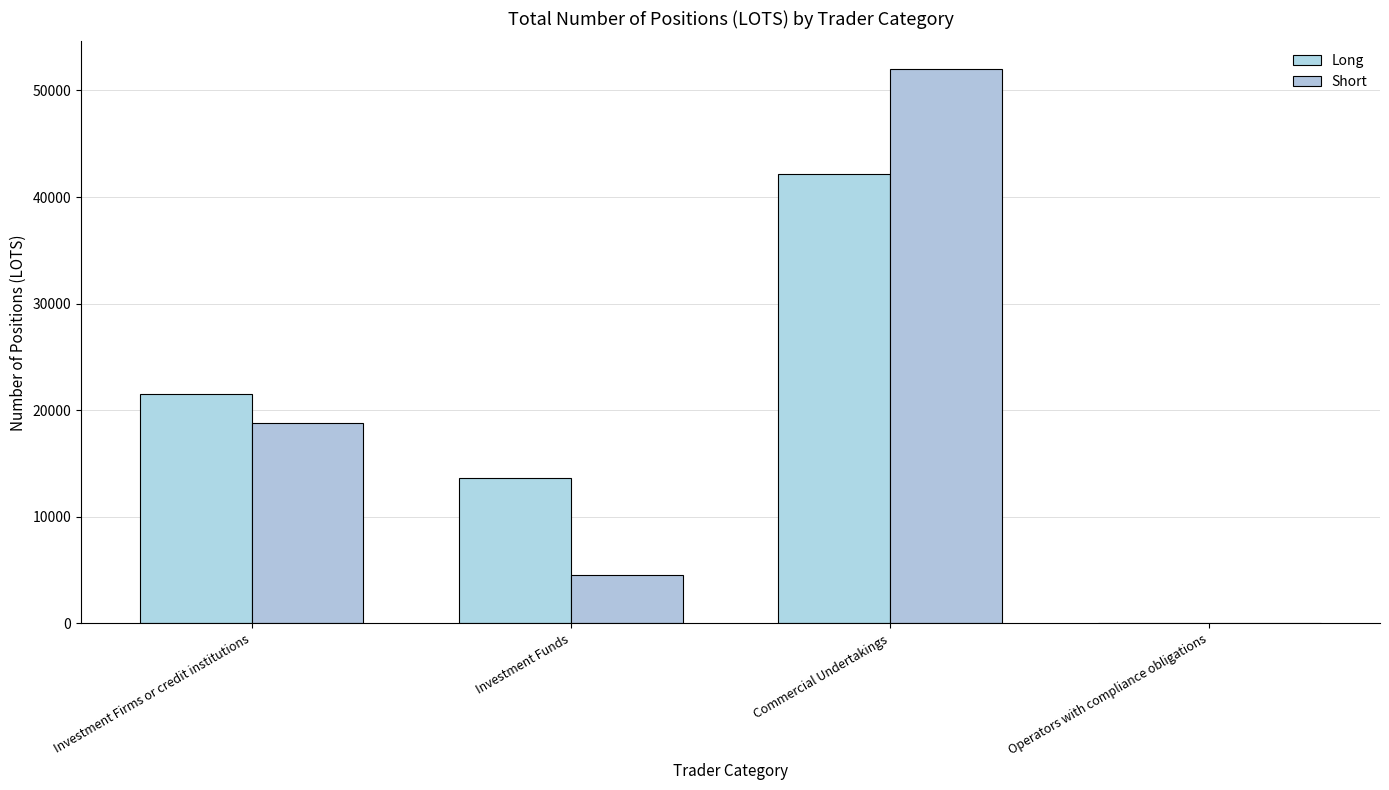

Reading left to right, extract all data points from this chart.

Long: Investment Firms or credit institutions=21514.4	Investment Funds=13674.1	Commercial Undertakings=42167.8	Operators with compliance obligations=0.0
Short: Investment Firms or credit institutions=18818.3	Investment Funds=4500.0	Commercial Undertakings=52006.9	Operators with compliance obligations=0.0